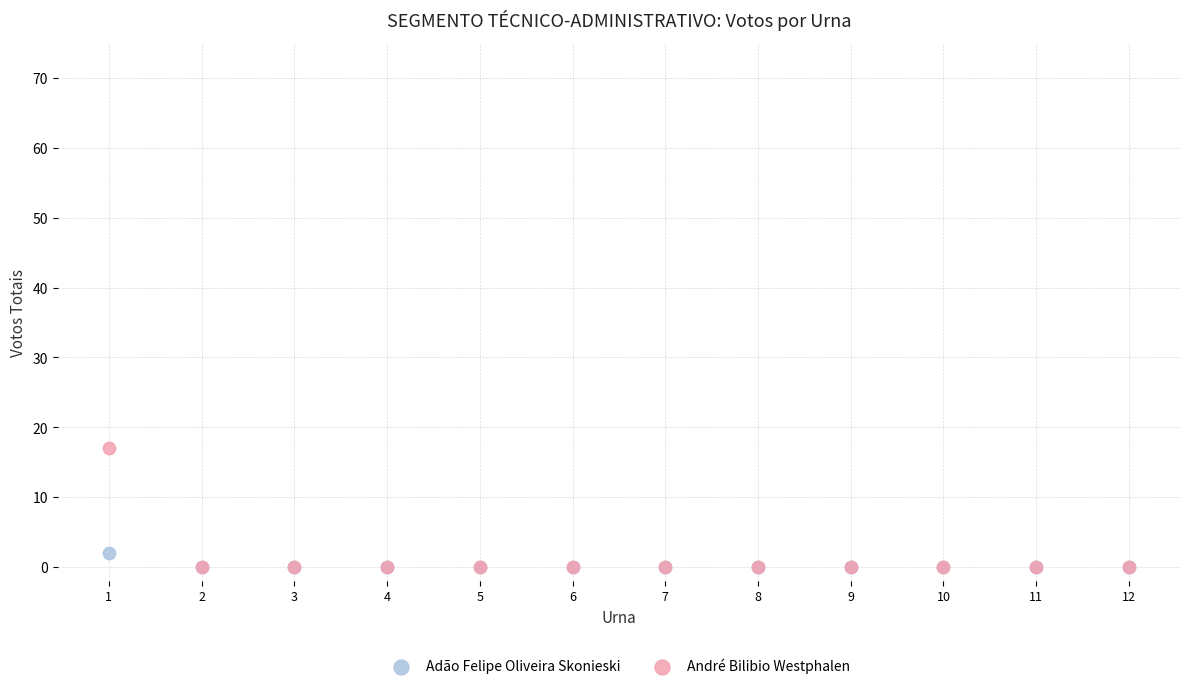

Which series reaches the maximum Y coordinate?

André Bilibio Westphalen